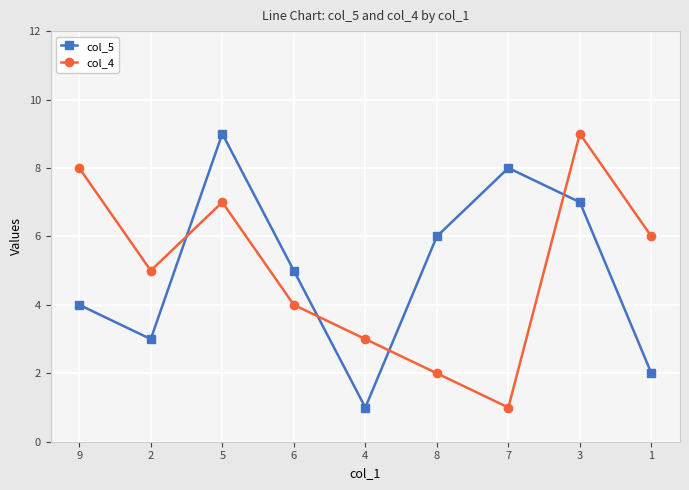

How many lines are shown in the chart?

2